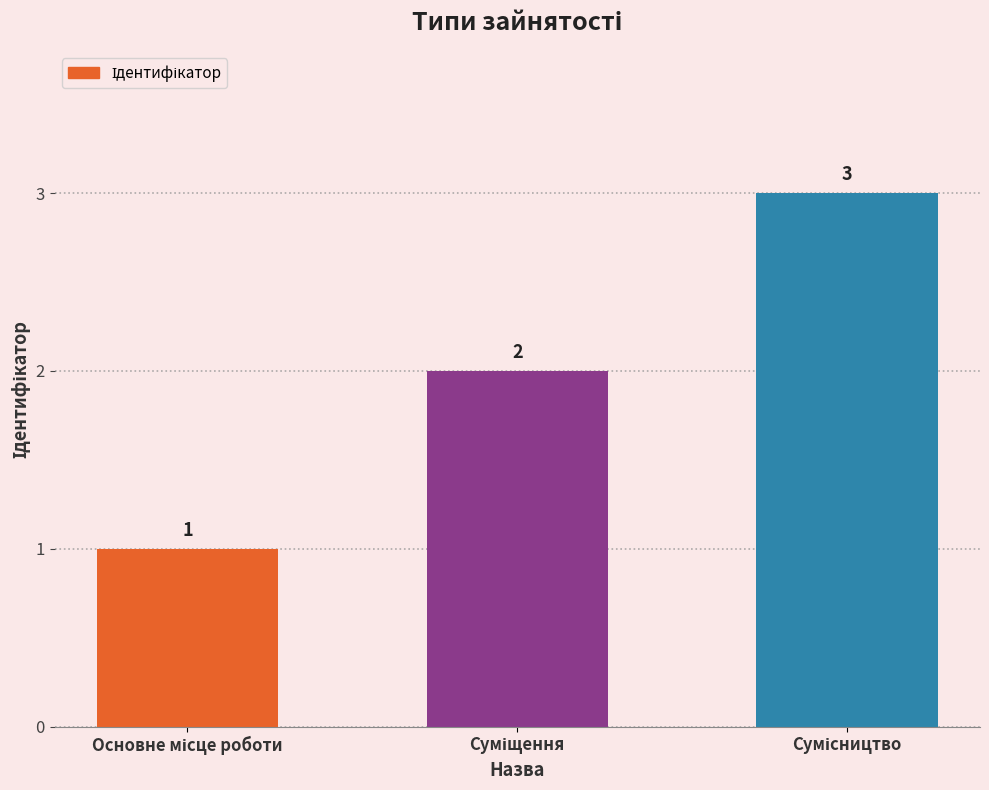

How many values are between 1 and 3?

3